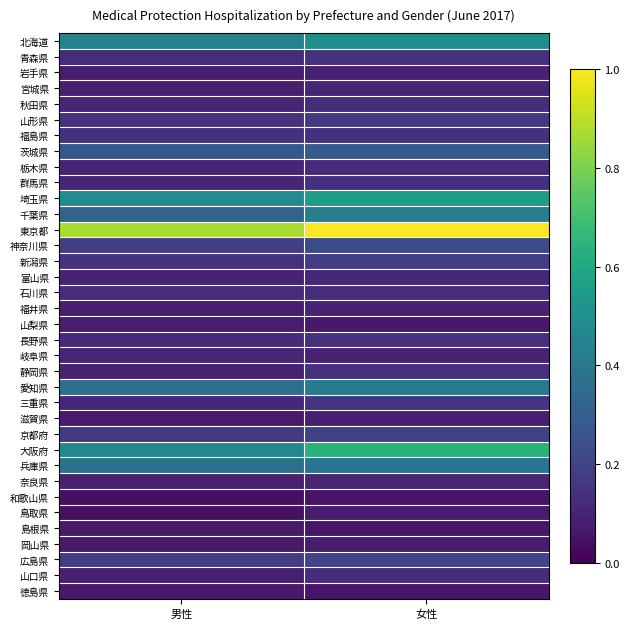

Rank the series at 女性 from lowest to highest value.

和歌山県, 徳島県, 島根県, 山梨県, 鳥取県, 岡山県, 滋賀県, 岩手県, 岐阜県, 福井県, 宮城県, 奈良県, 富山県, 栃木県, 山口県, 秋田県, 石川県, 群馬県, 長野県, 静岡県, 青森県, 福島県, 三重県, 山形県, 新潟県, 京都府, 広島県, 神奈川県, 茨城県, 兵庫県, 愛知県, 千葉県, 北海道, 埼玉県, 大阪府, 東京都